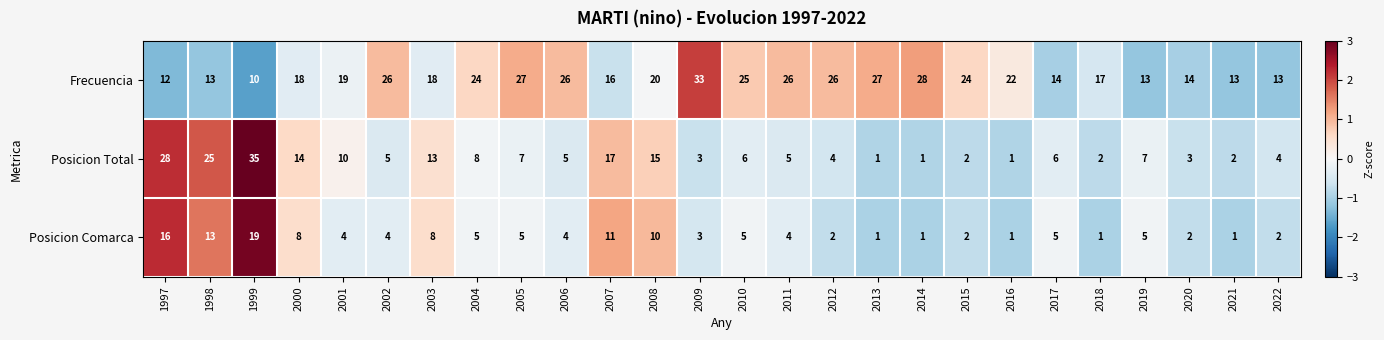

What is the sum of the Posicion Total values at 2015 and 2006?

7